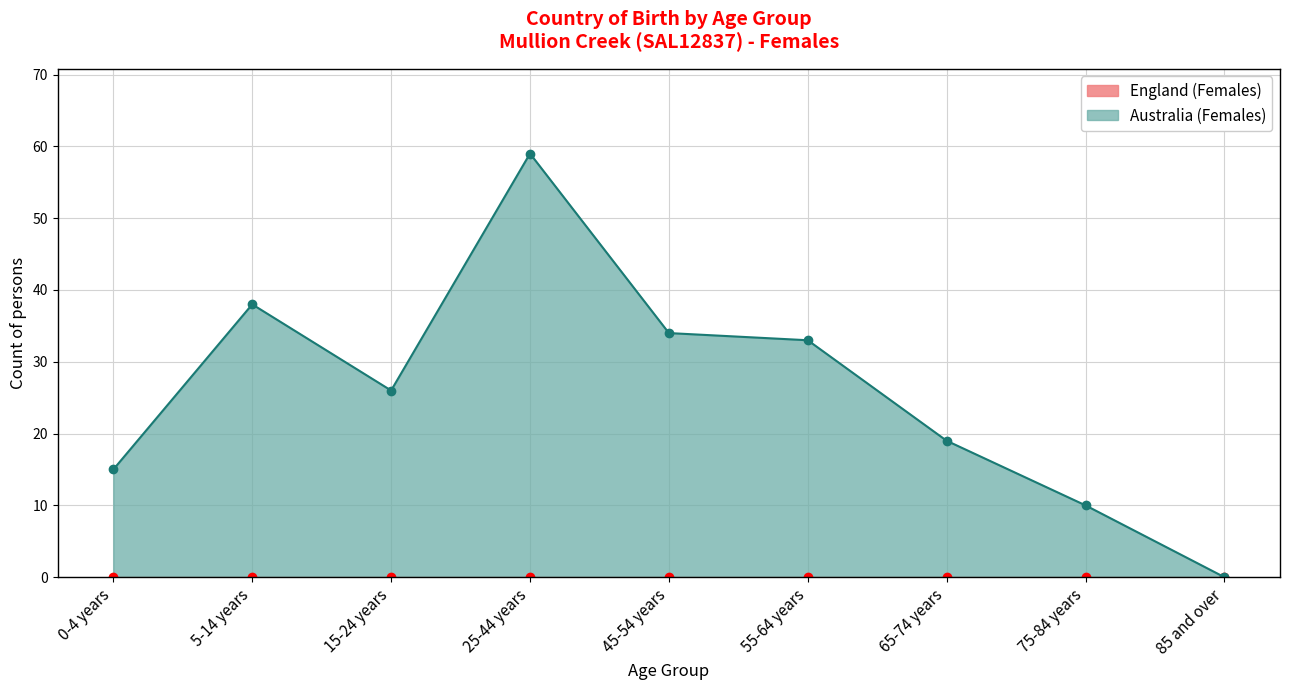

Reading left to right, transcribe all the data shown in this chart.

0-4 years=15	5-14 years=38	15-24 years=26	25-44 years=59	45-54 years=34	55-64 years=33	65-74 years=19	75-84 years=10	85 and over=0